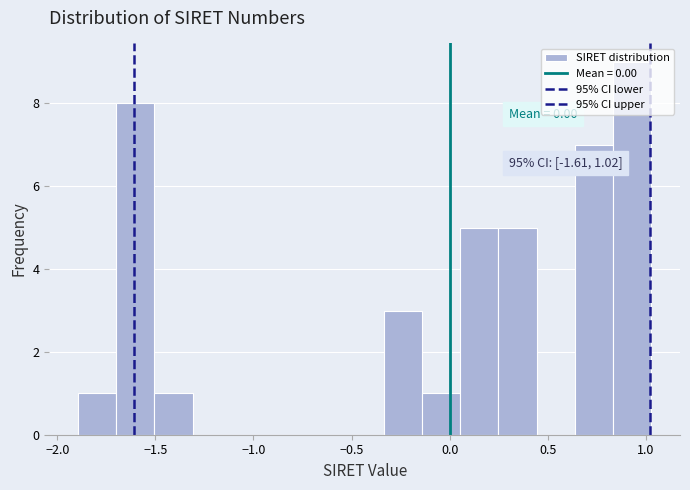

Read against the x-axis, roughly where is the centre of the tallest bar?

0.95